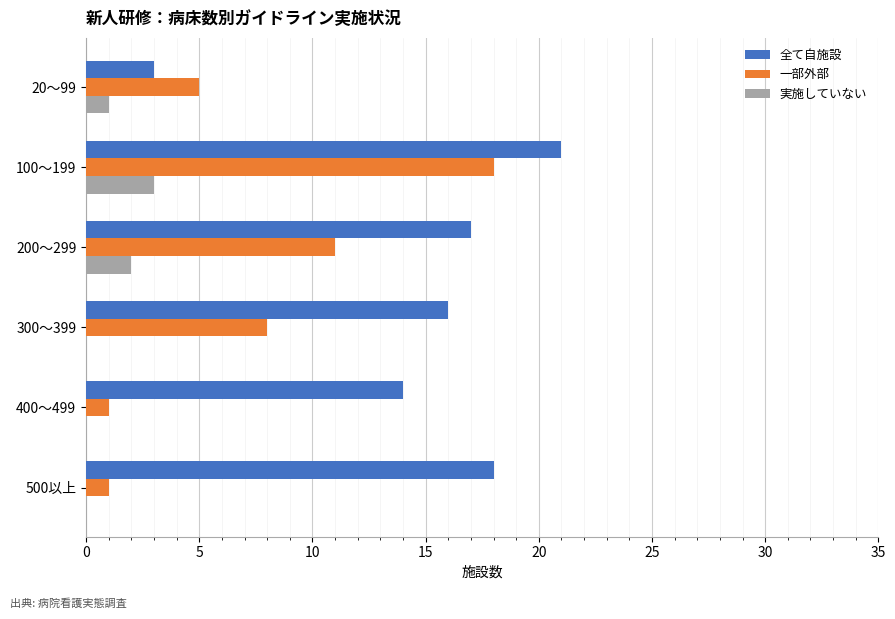

What is the sum of the 全て自施設 values at 500以上 and 400～499?

32